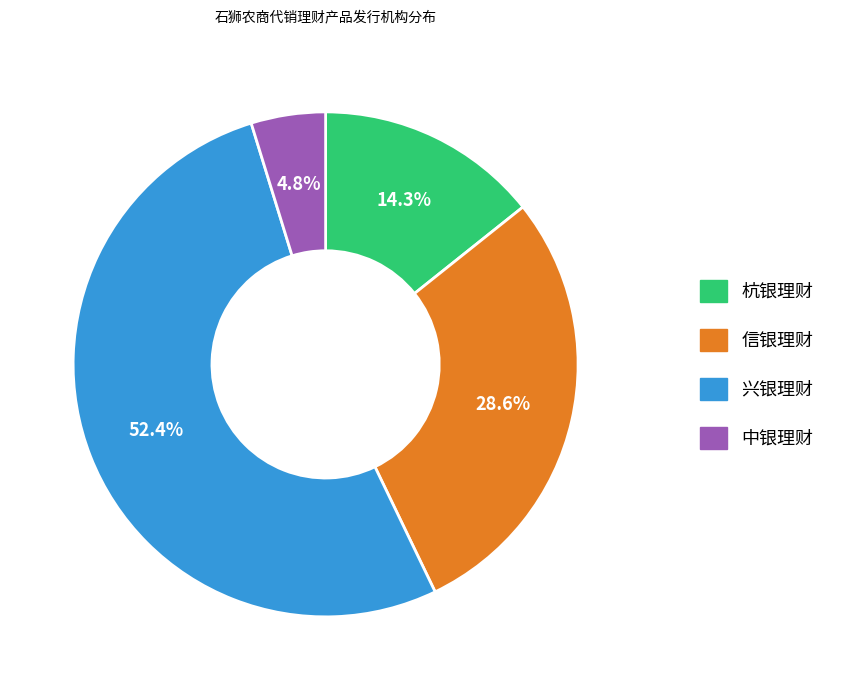

Which category has the smallest portion of the pie?

中银理财